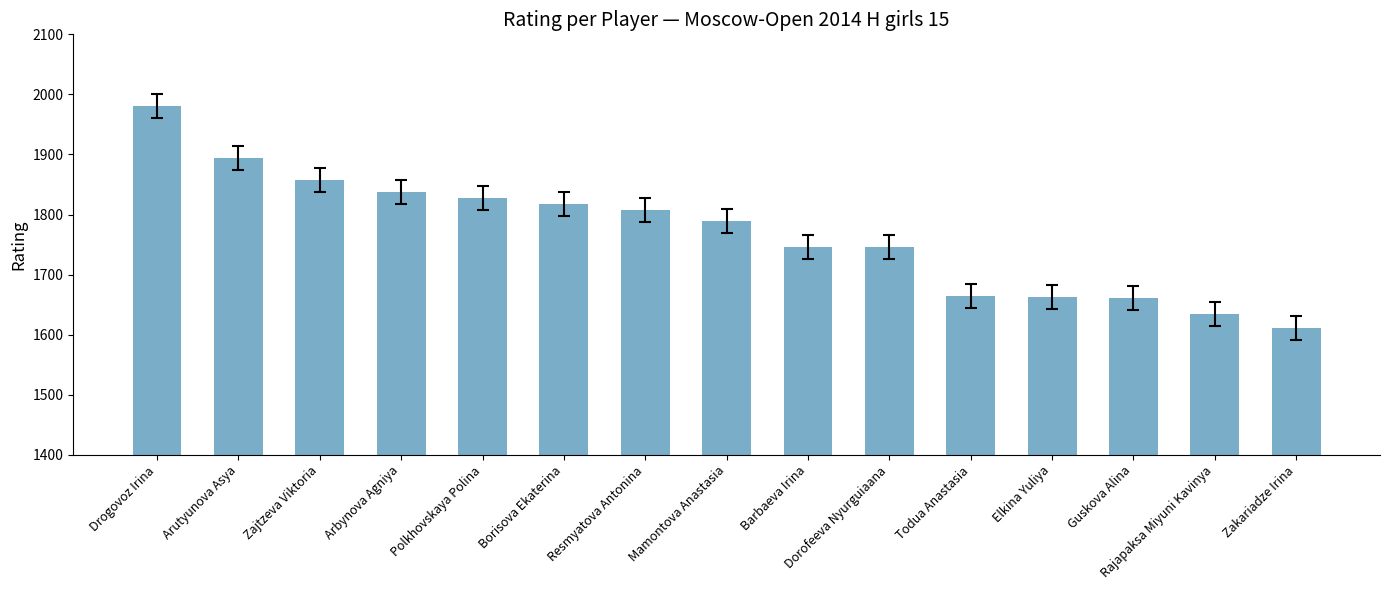

What is the label of the 9th bar from the right?

Resmyatova Antonina